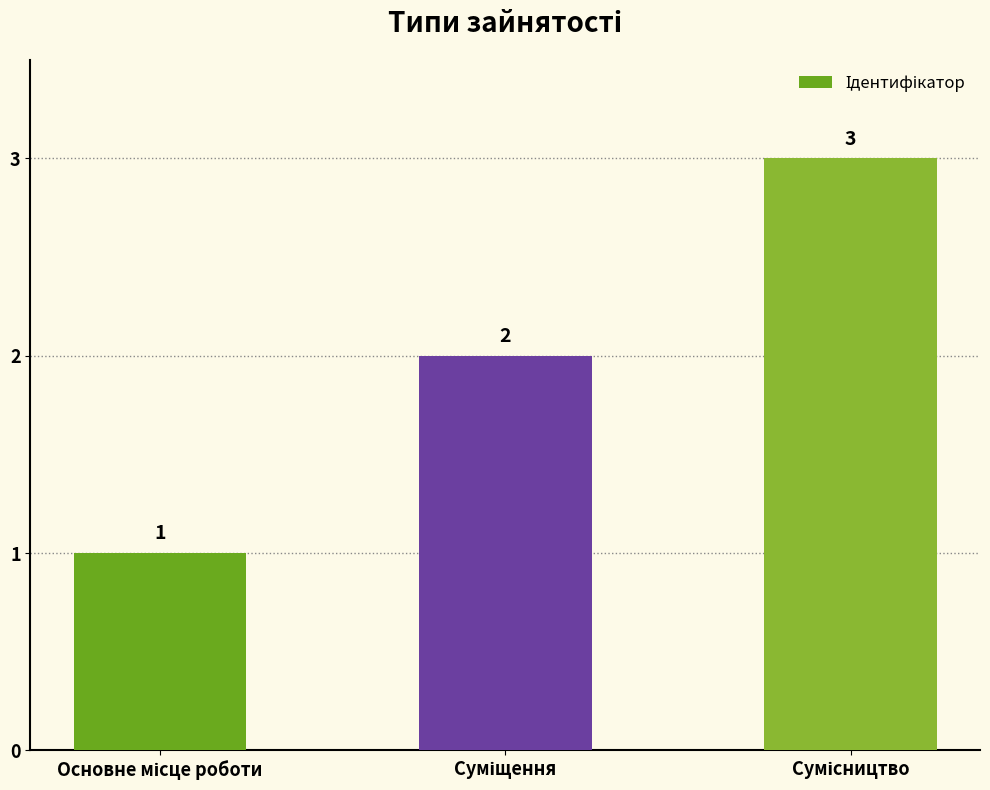

What is the maximum value shown in the chart?

3